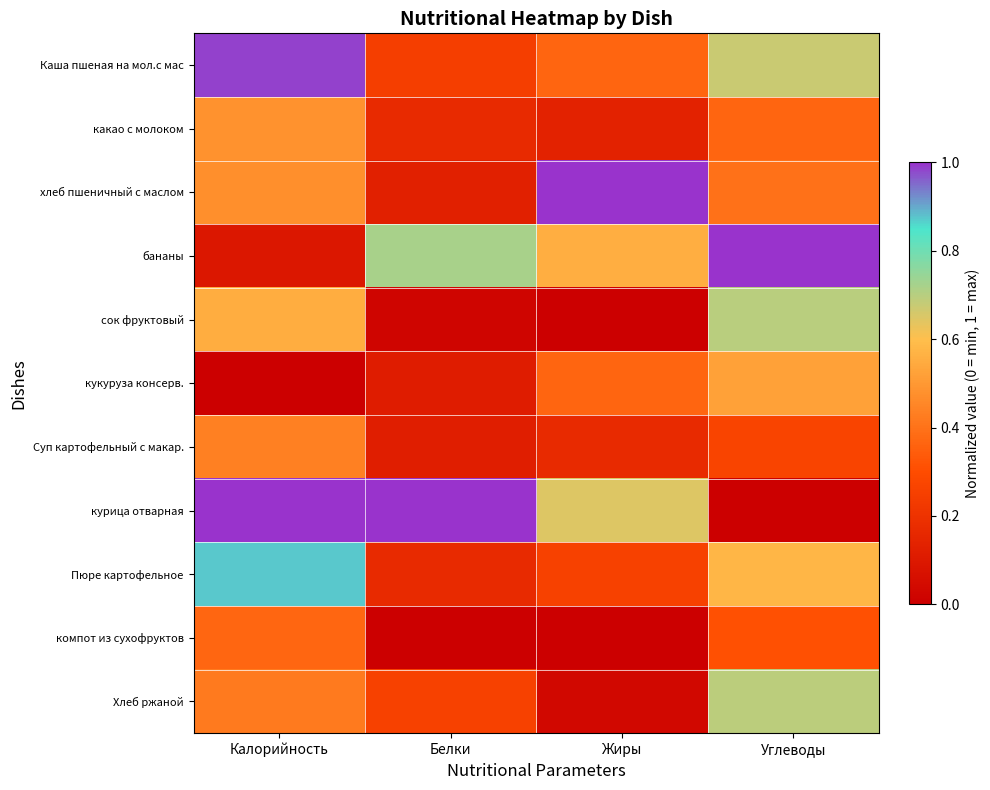

Reading right to left, transcribe all the data shown in this chart.

Каша пшеная на мол.с мас: Углеводы=0.7	Жиры=0.4	Белки=0.2	Калорийность=1.0
какао с молоком: Углеводы=0.4	Жиры=0.1	Белки=0.2	Калорийность=0.5
хлеб пшеничный с маслом: Углеводы=0.4	Жиры=1.0	Белки=0.1	Калорийность=0.5
бананы: Углеводы=1.0	Жиры=0.6	Белки=0.7	Калорийность=0.1
сок фруктовый: Углеводы=0.7	Жиры=0.0	Белки=0.0	Калорийность=0.6
кукуруза консерв.: Углеводы=0.5	Жиры=0.4	Белки=0.1	Калорийность=0.0
Суп картофельный с макар.: Углеводы=0.3	Жиры=0.2	Белки=0.1	Калорийность=0.4
курица отварная: Углеводы=0.0	Жиры=0.6	Белки=1.0	Калорийность=1.0
Пюре картофельное: Углеводы=0.6	Жиры=0.3	Белки=0.2	Калорийность=0.9
компот из сухофруктов: Углеводы=0.3	Жиры=0.0	Белки=0.0	Калорийность=0.4
Хлеб ржаной: Углеводы=0.7	Жиры=0.0	Белки=0.3	Калорийность=0.4